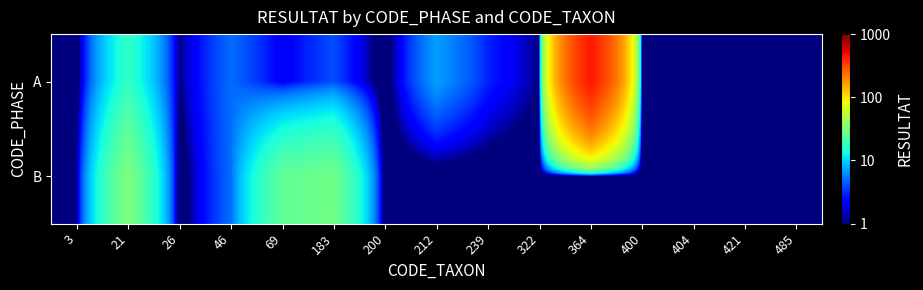

Reading left to right, list all the values displayed in this chart.

A: 3=0.1	21=17.0	26=1.0	46=5.0	69=2.0	183=4.0	200=0.1	212=7.0	239=3.0	322=1.0	364=450.0	400=1.0	404=0.1	421=1.0	485=1.0
B: 3=1.0	21=32.0	26=0.1	46=5.0	69=25.0	183=29.0	200=0.1	212=0.1	239=0.1	322=0.1	364=0.1	400=0.1	404=0.1	421=0.1	485=0.1